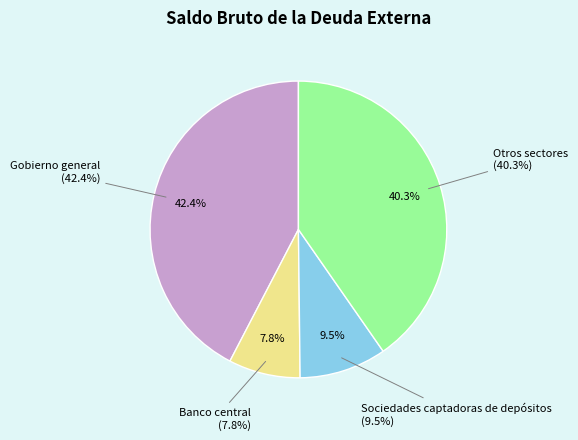

What is the largest slice in the pie chart?

Gobierno general